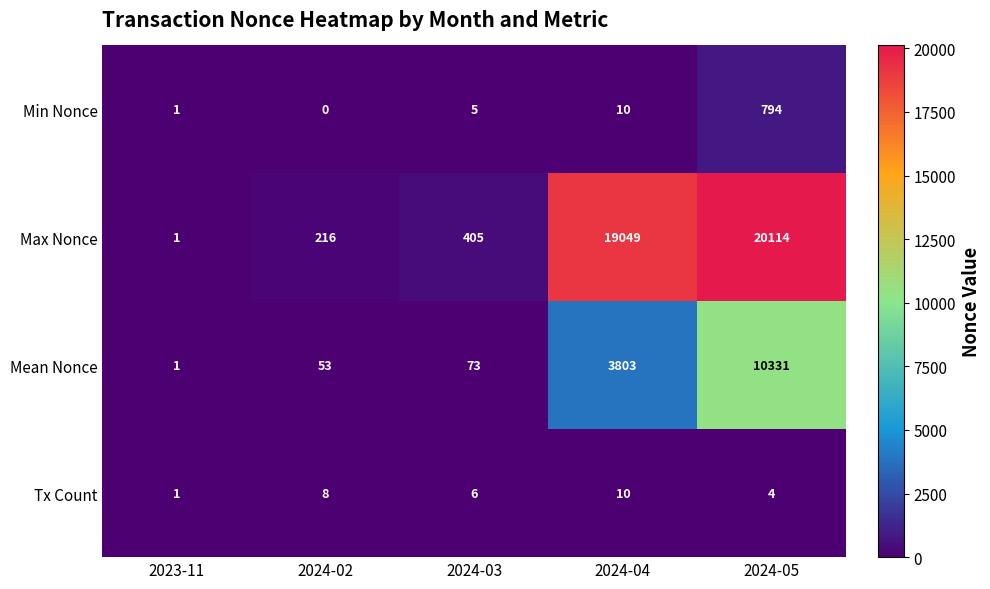

What is the total value across all series at 2024-05?

31243